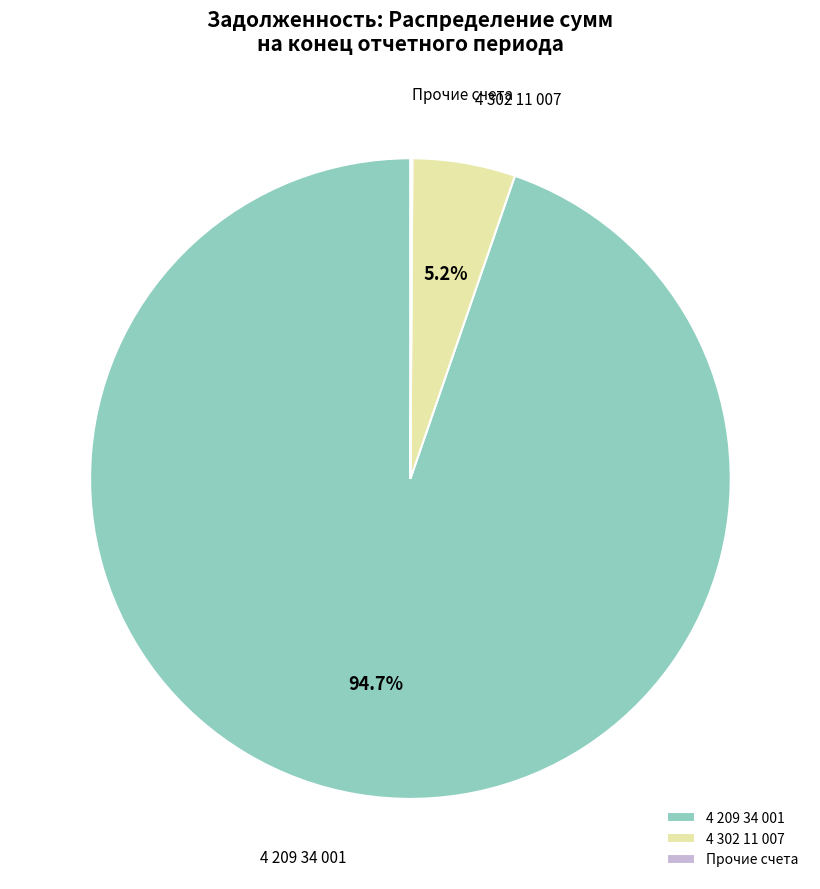

Which category accounts for the majority?

4 209 34 001